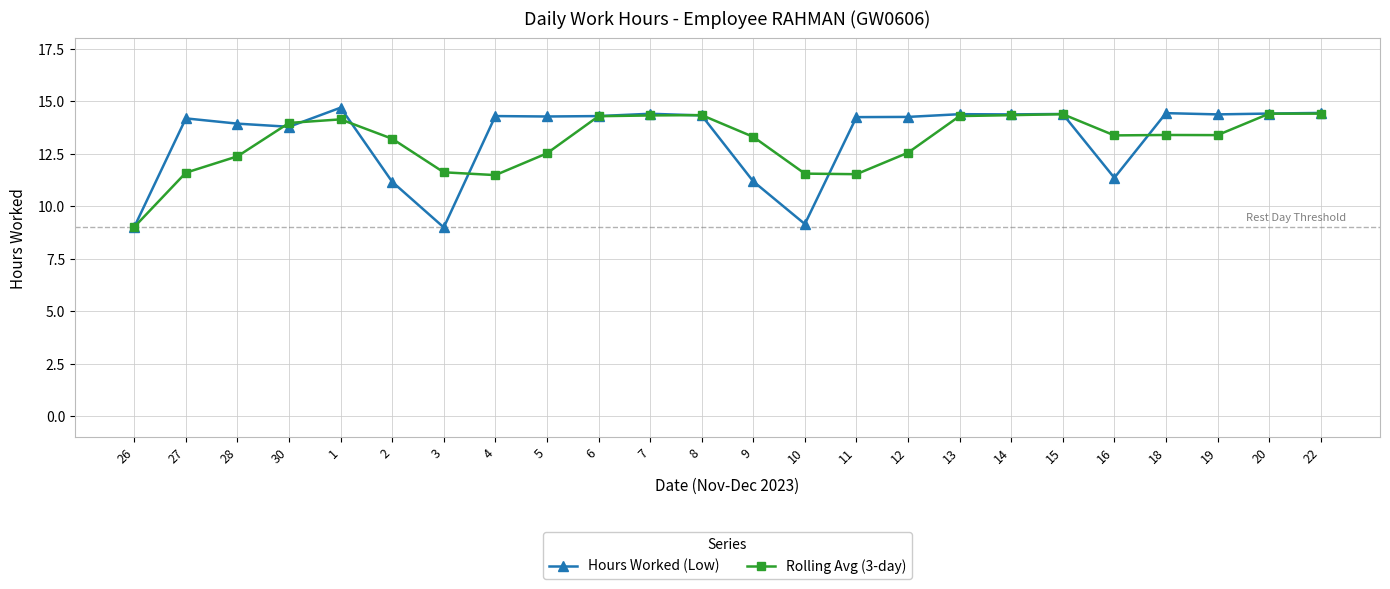

At how many categories does at least one series exceed 11?

23